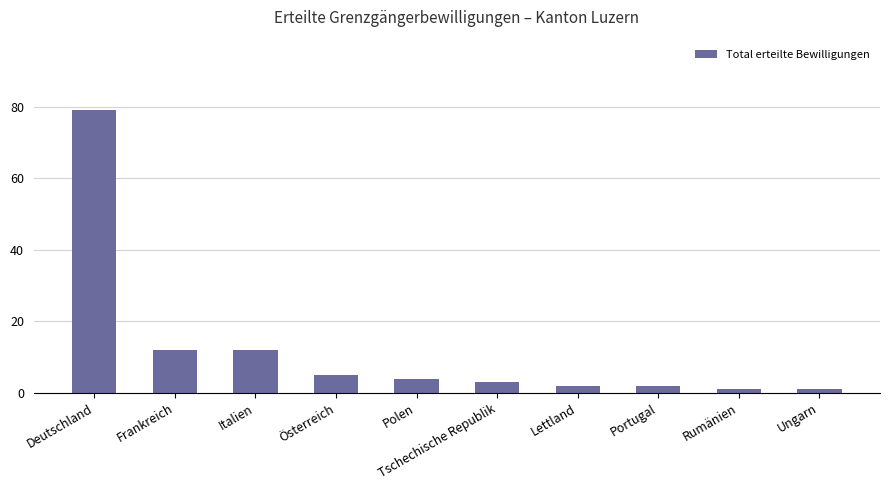

Is it true that the value at Österreich is 2?

False